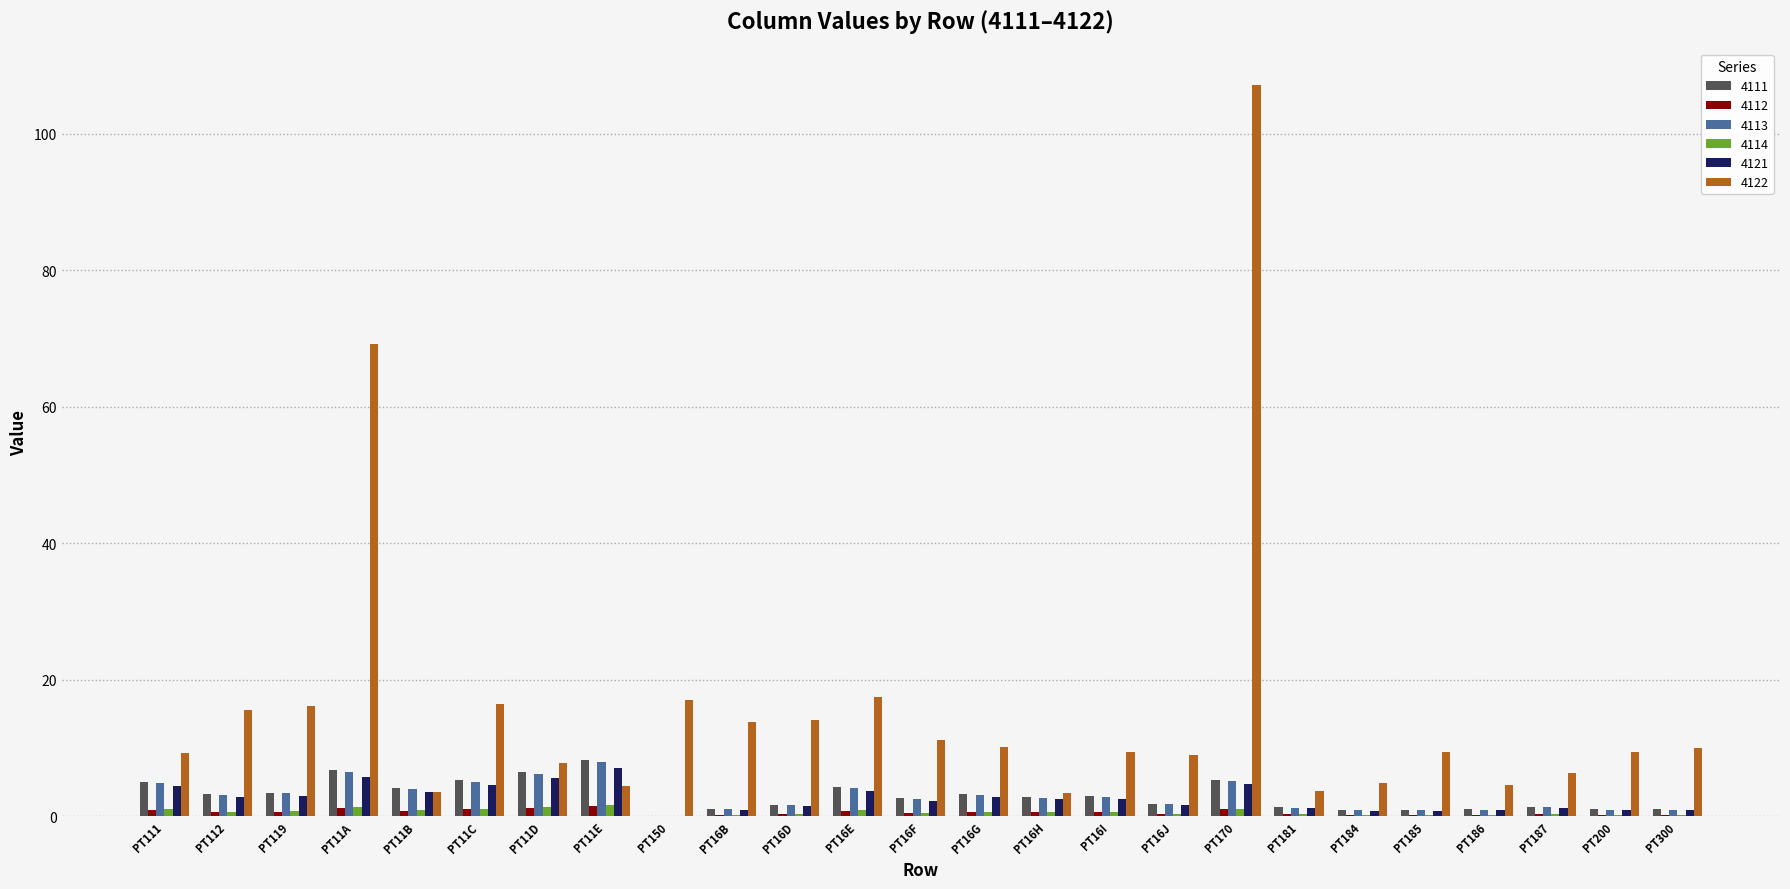

What is the maximum value shown in the chart?

107.1